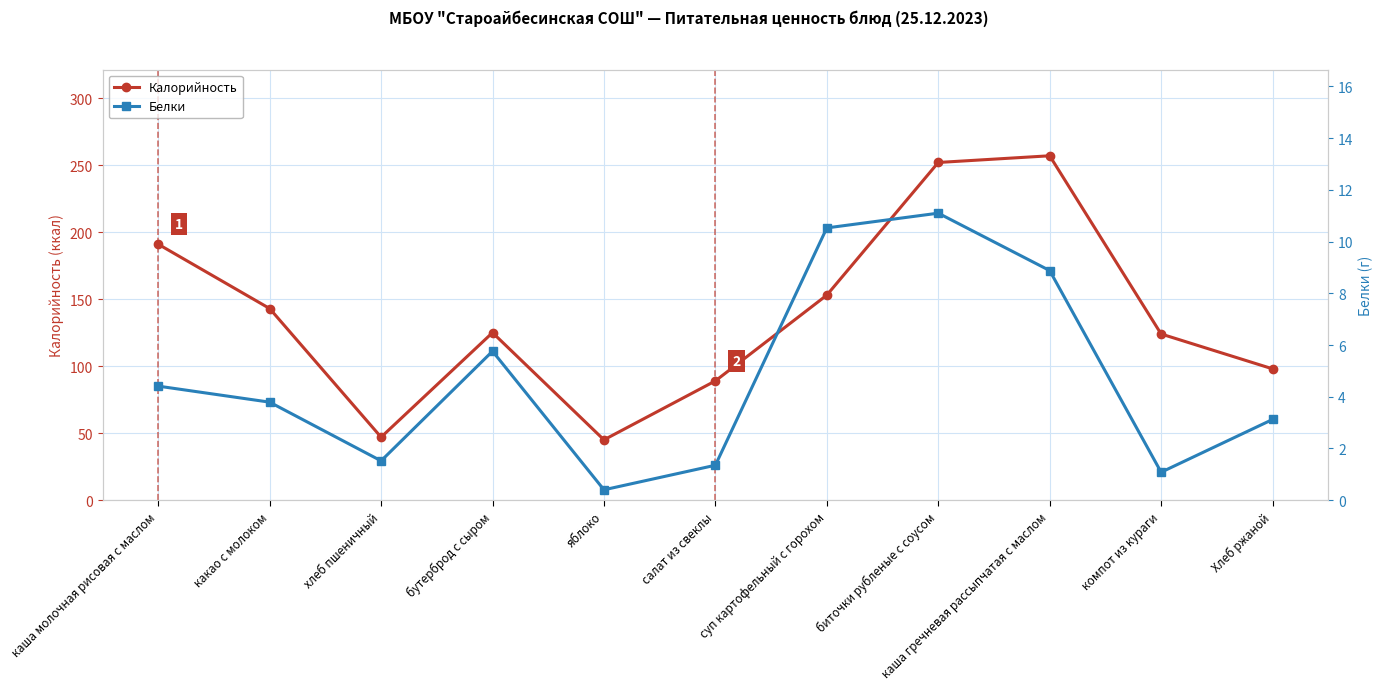

Reading left to right, list all the values displayed in this chart.

Калорийность: каша молочная рисовая с маслом=191.0	какао с молоком=143.0	хлеб пшеничный=47.0	бутерброд с сыром=125.0	яблоко=45.0	салат из свеклы=89.0	суп картофельный с горохом=153.0	биточки рубленые с соусом=252.0	каша гречневая рассыпчатая с маслом=257.0	компот из кураги=124.0	Хлеб ржаной=98.0
Белки: каша молочная рисовая с маслом=4.4	какао с молоком=3.8	хлеб пшеничный=1.5	бутерброд с сыром=5.8	яблоко=0.4	салат из свеклы=1.4	суп картофельный с горохом=10.5	биточки рубленые с соусом=11.1	каша гречневая рассыпчатая с маслом=8.9	компот из кураги=1.1	Хлеб ржаной=3.1